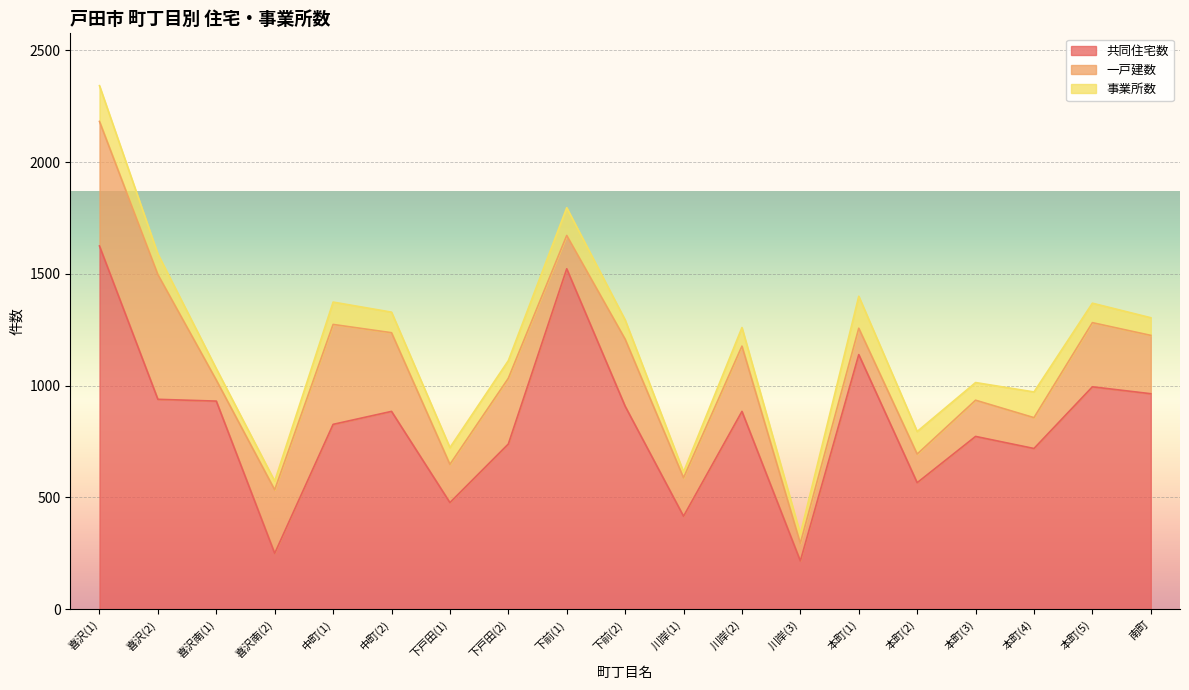

Reading left to right, what are all the values shown in this chart?

共同住宅数: 1625	939	931	250	827	885	477	739	1523	908	416	885	216	1139	566	773	719	995	964
一戸建数: 557	558	94	284	447	352	171	294	149	300	172	292	79	118	128	162	138	287	261
事業所数: 160	92	51	39	100	92	75	79	124	86	26	83	42	143	101	79	115	87	79